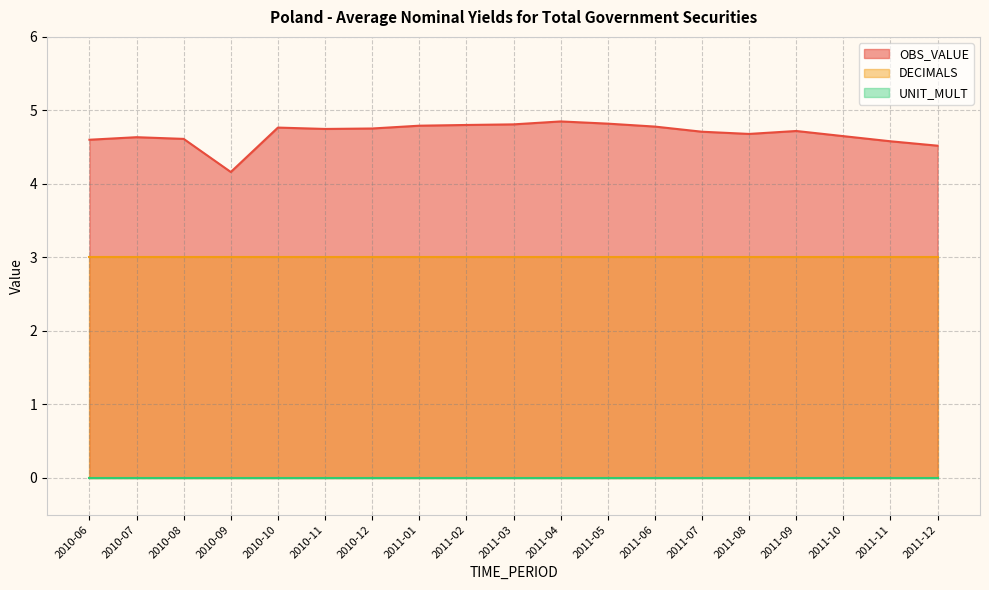

How many lines are shown in the chart?

3